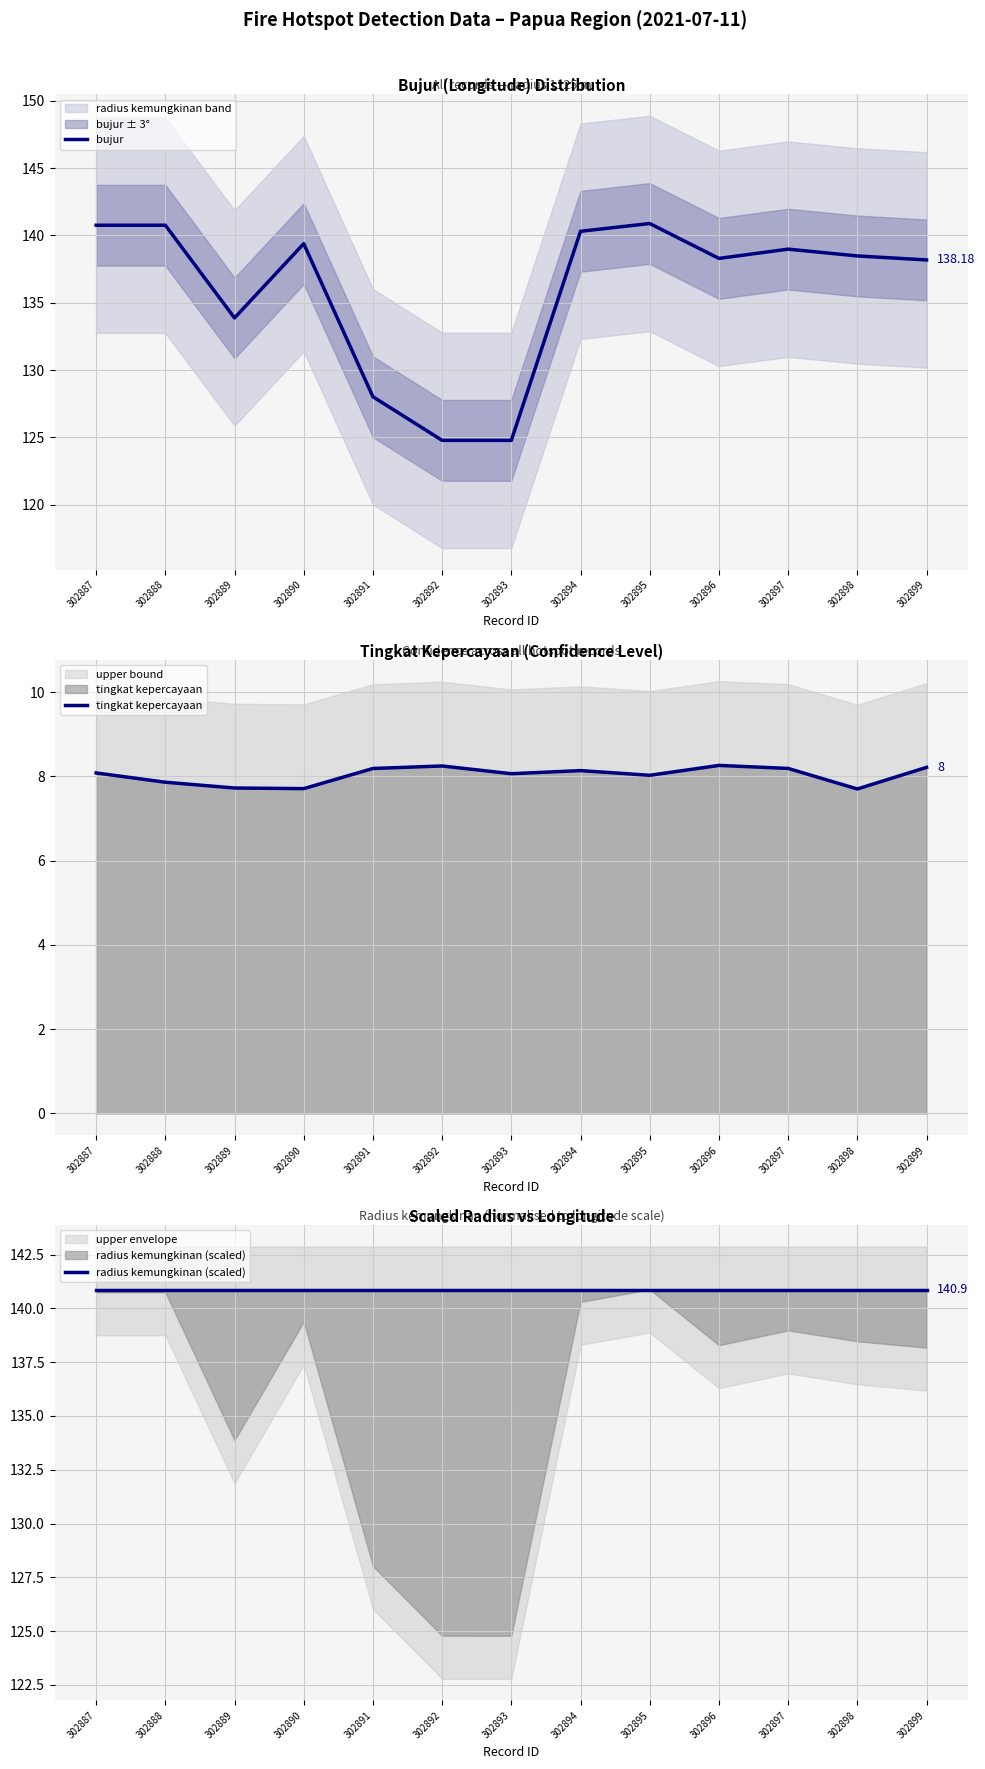

Does the chart display data point markers on the line(s)?

No